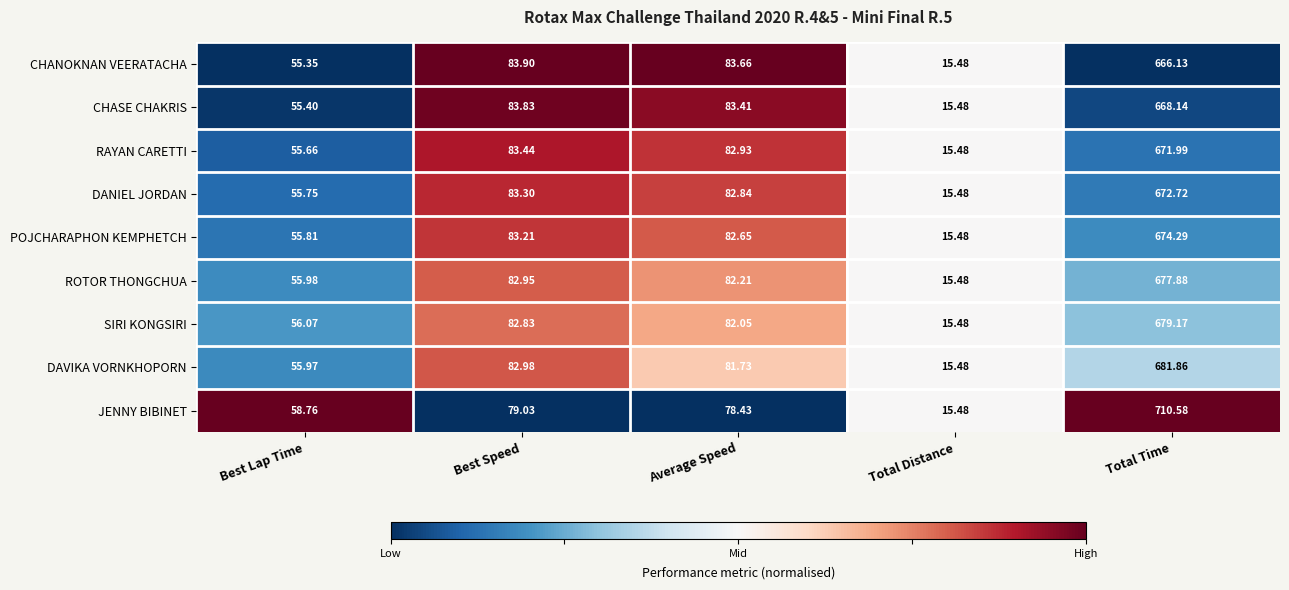

Which series changed the most between Average Speed and Total Time?

JENNY BIBINET